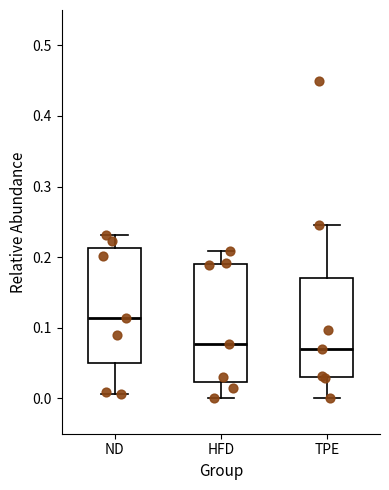

Reading left to right, read every box against the y-axis: the position of its median line, the range the box covers, and the ends of its whiskers. The values are not printed on the chart, so give them approximately, as read against the axis.

ND: median 0.11, box 0.05 to 0.21, whiskers 0.01 to 0.23
HFD: median 0.08, box 0.02 to 0.19, whiskers 0.00 to 0.21
TPE: median 0.07, box 0.03 to 0.17, whiskers 0.00 to 0.25